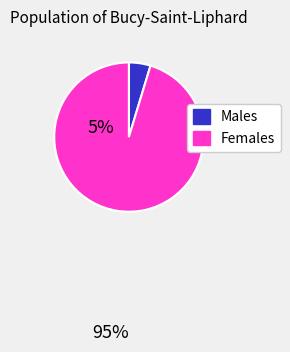

Does any single category account for the majority?

Yes